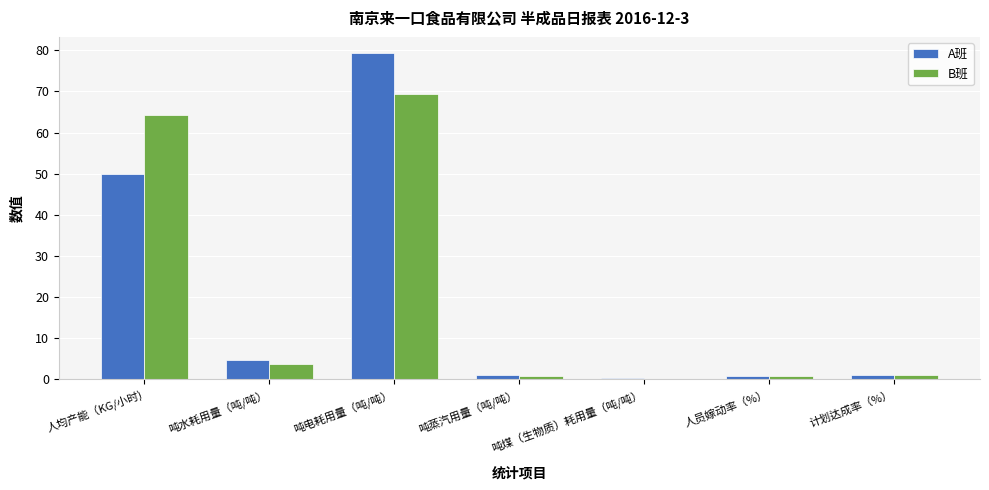

What is the sum of all A班 values?

137.0